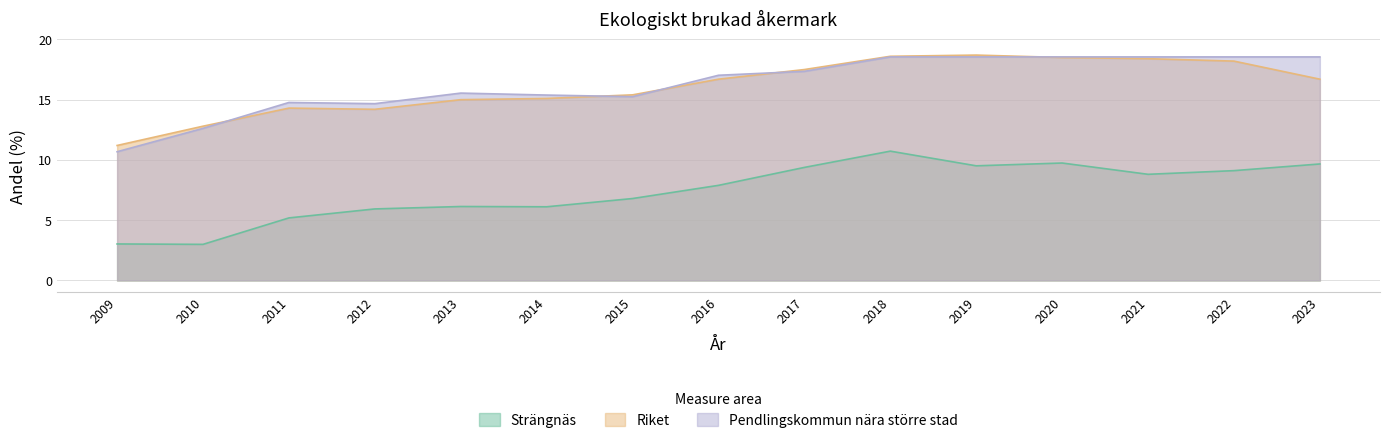

Which label corresponds to the largest value in the chart?

2019